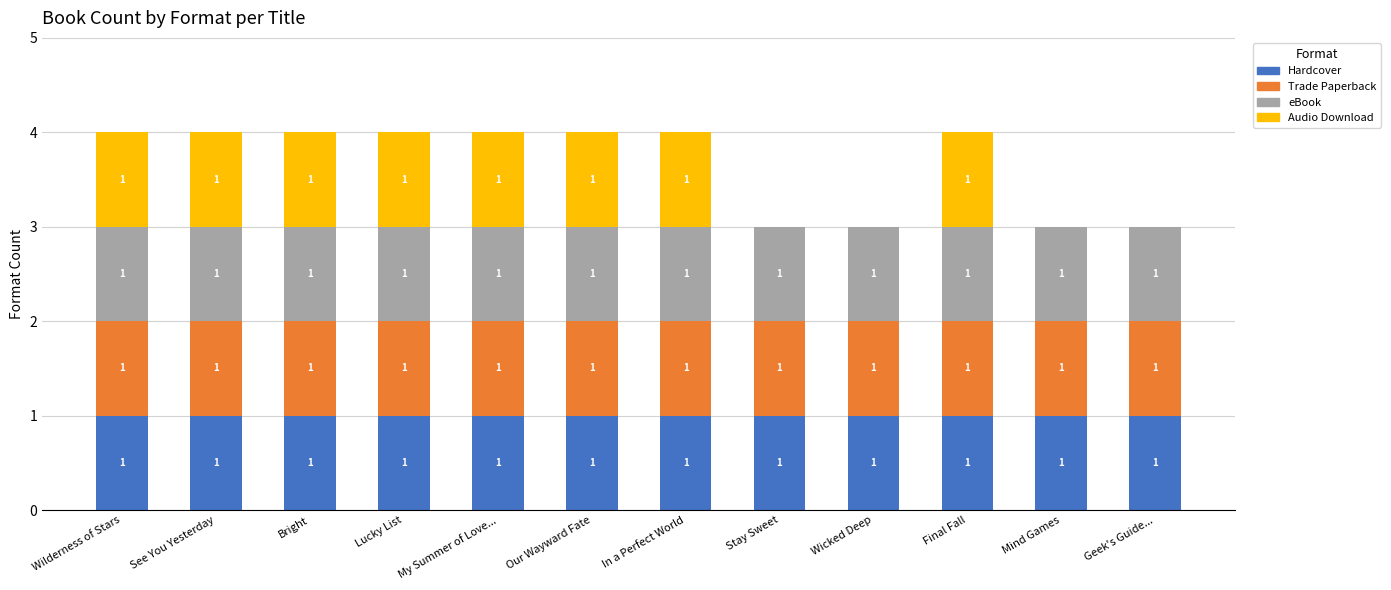

True or false: Hardcover has a value of 1 at Bright.

True